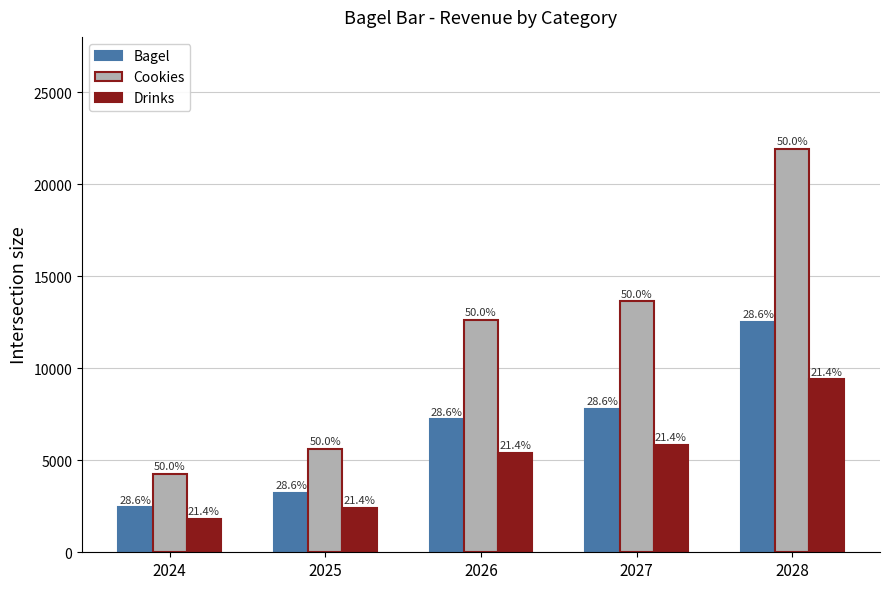

Are the bars horizontal?

No